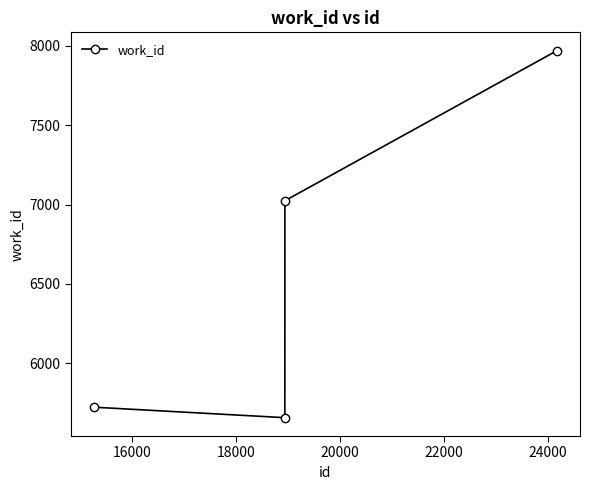

What is the value of the 3rd point from the left?

7024